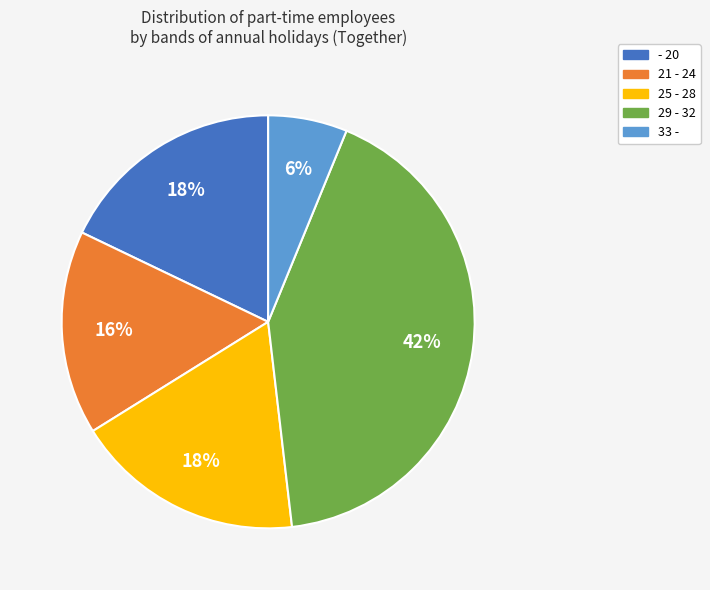

What percentage is the 21 - 24 slice, to the nearest percent?

16%